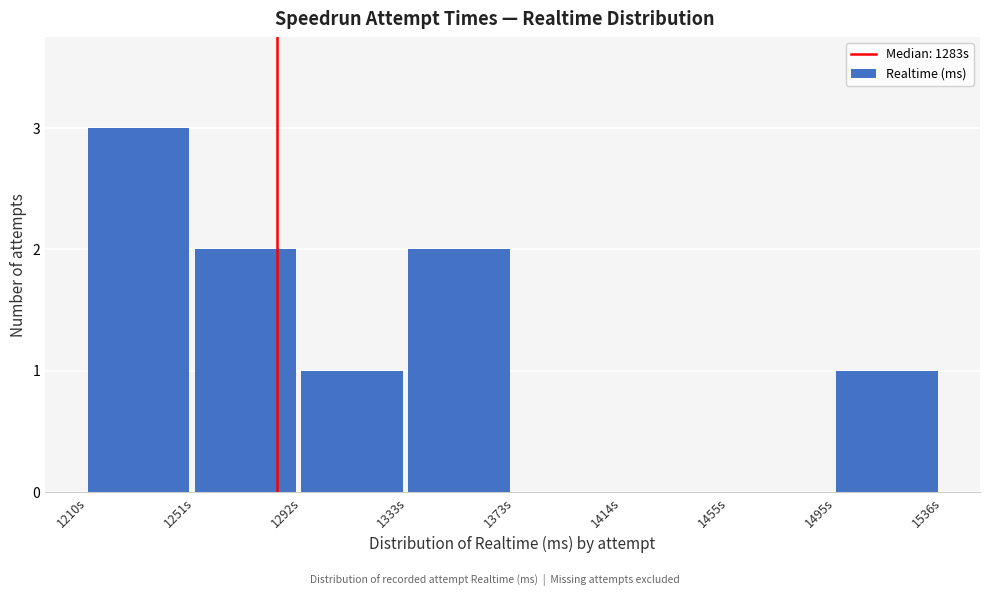

Reading left to right, extract all data points from this chart.

1210s=3	1251s=2	1292s=1	1333s=2	1373s=0	1414s=0	1455s=0	1495s=1